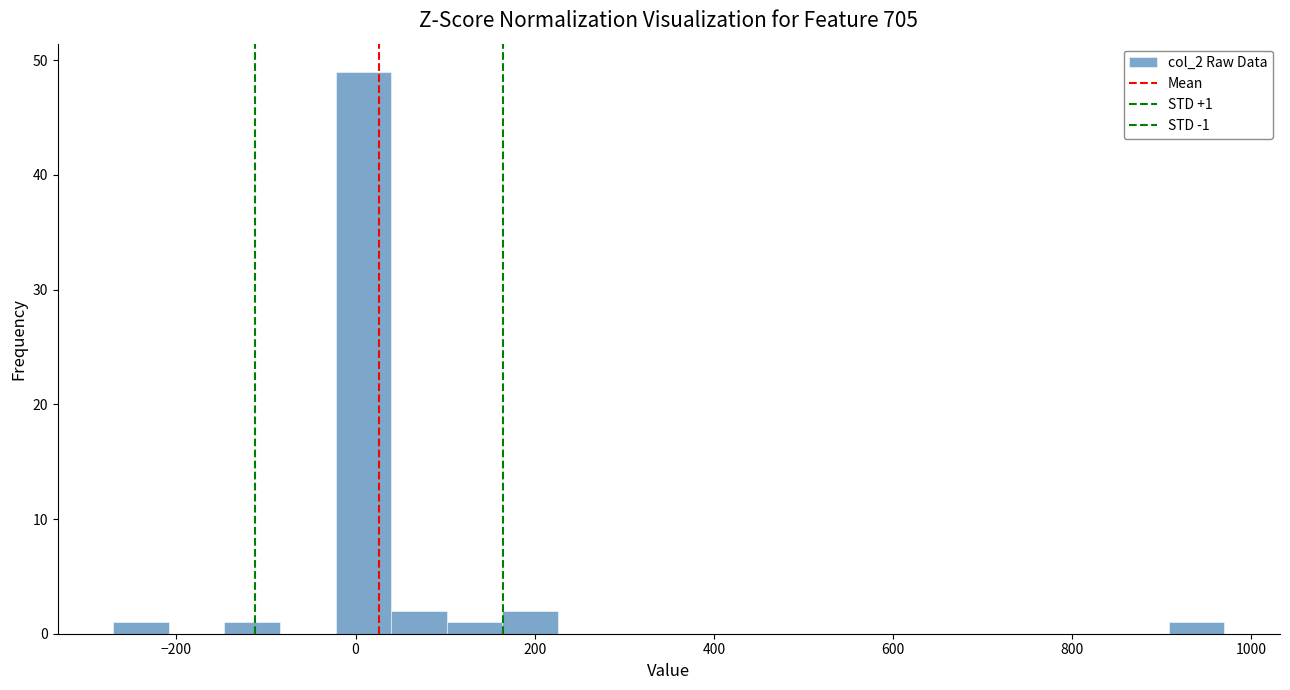

Around what value on the x-axis is the tallest bar? Give the approximate position of its centre, as read against the axis.

0